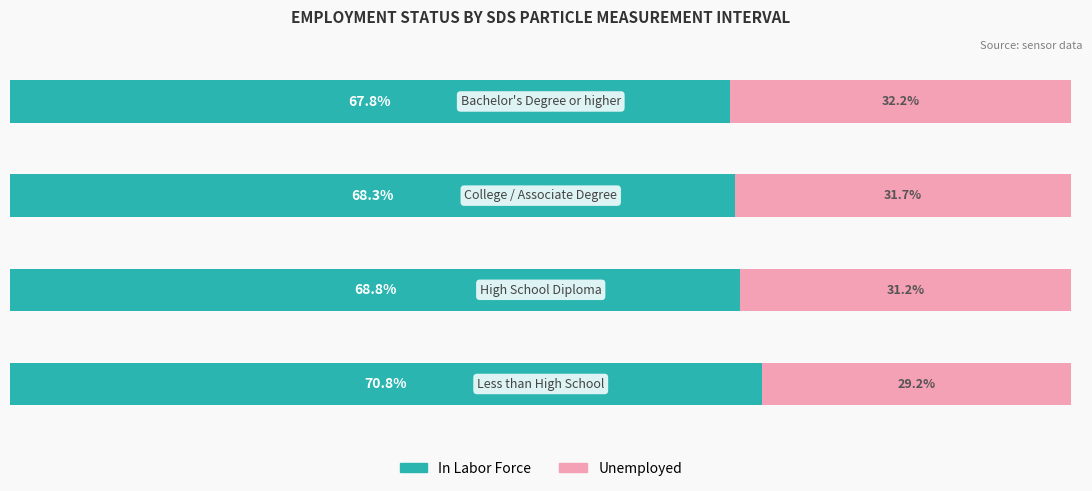

What is the average value of the In Labor Force series?

68.9